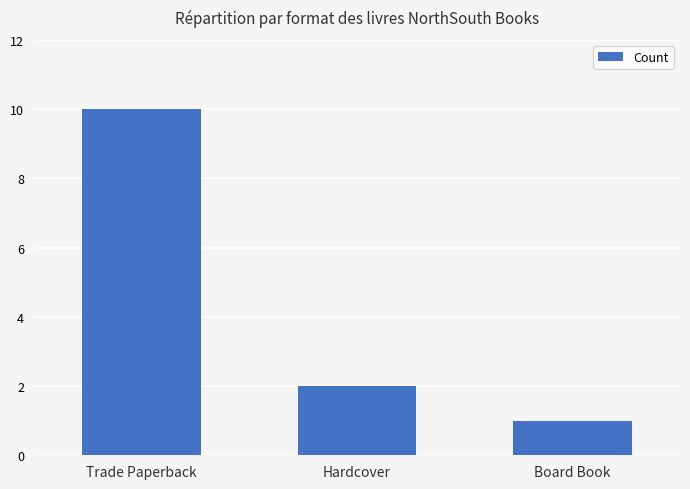

What is the maximum value shown in the chart?

10